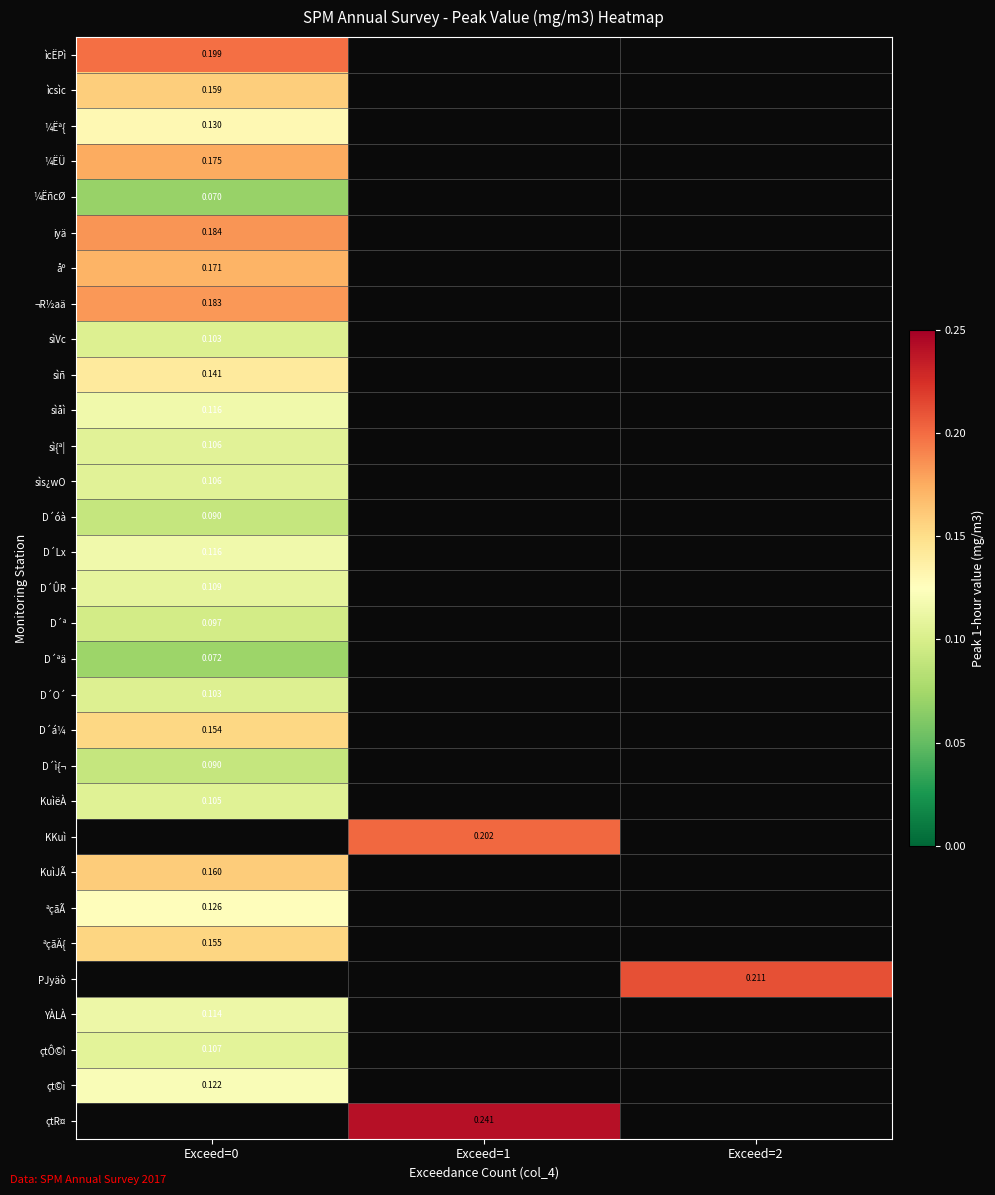

At how many categories does at least one series exceed 0?

3